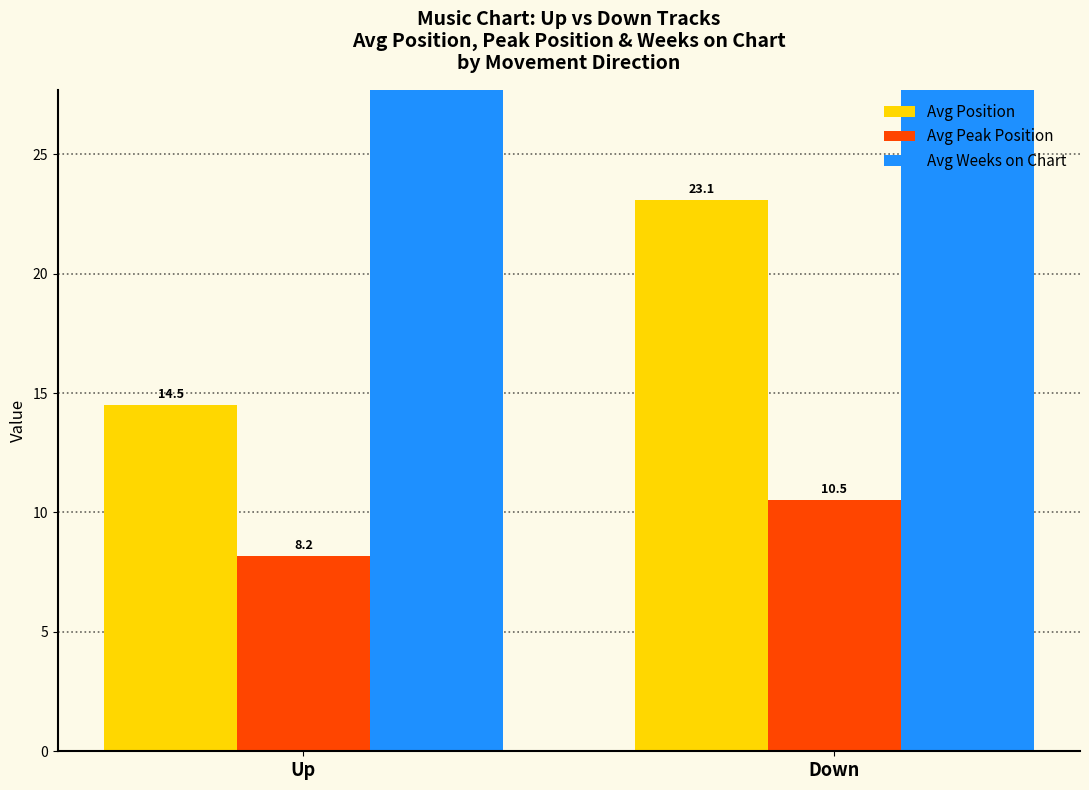

What is the average value of the Avg Position series?

18.8